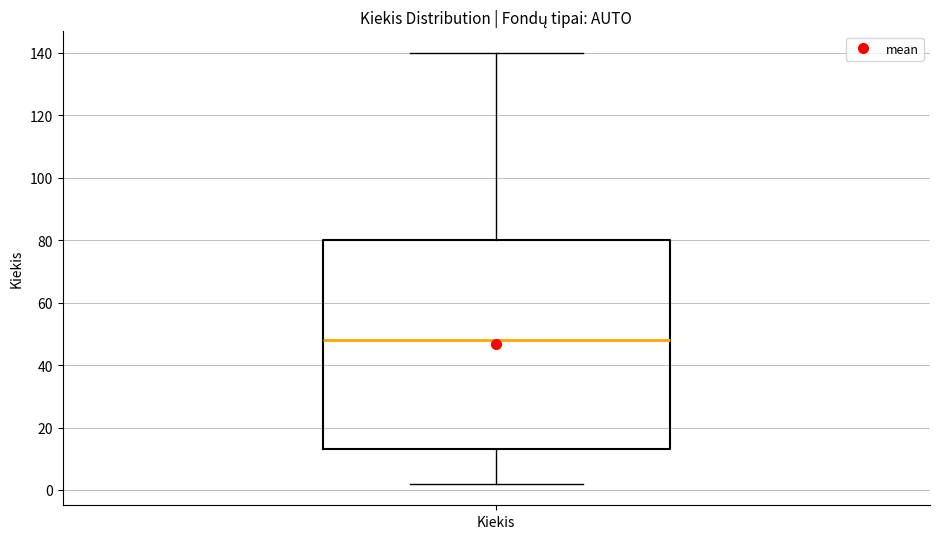

Transcribe this box plot: give where the median line is, the range the box spans, and where the two whiskers end, as read against the y-axis. The values are not printed on the chart, so give them approximately, as read against the axis.

median 48, box 14 to 80, whiskers 2 to 140